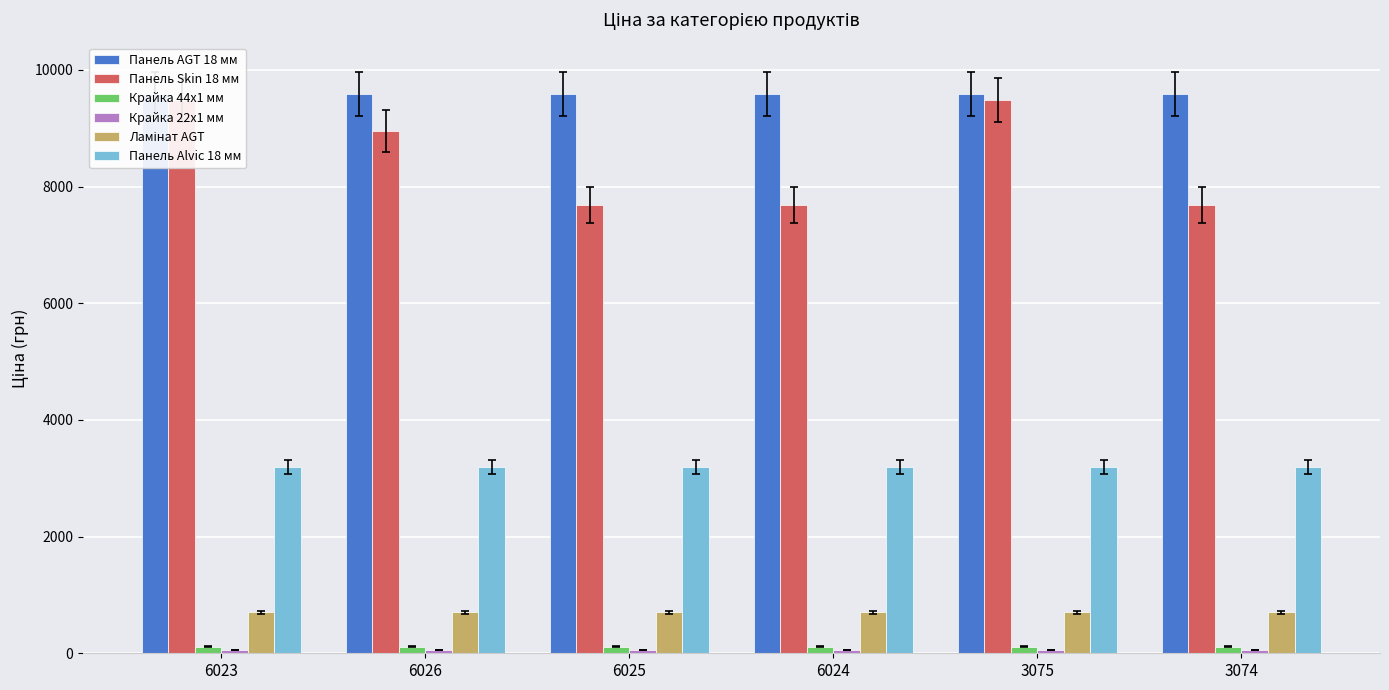

The Крайка 44x1 мм series shows 174.0 at 6024. True or false?

False